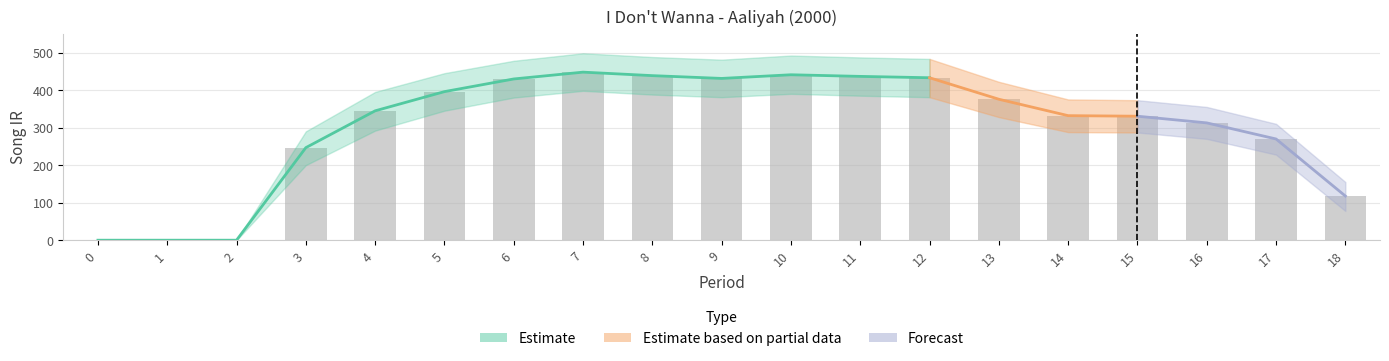

What is the sum of the song_ir_lower values at 14 and 12?

669.0